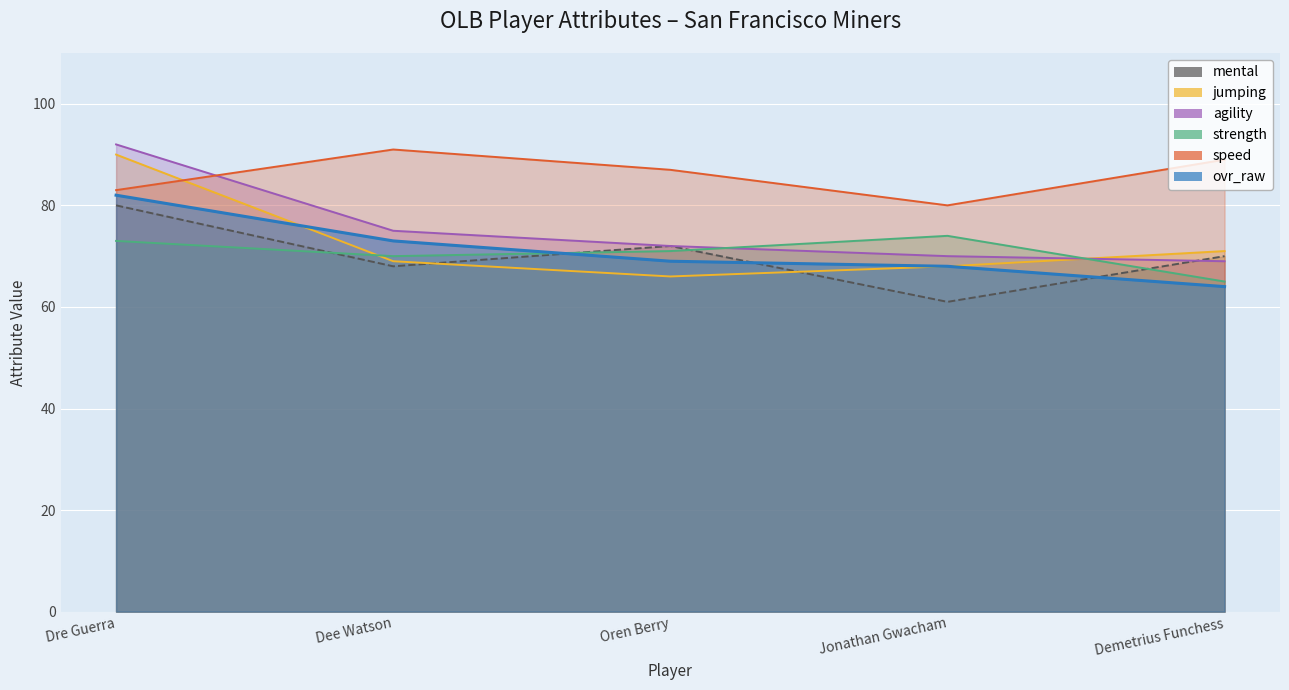

What is the difference between the highest and lowest values at Oren Berry?

21